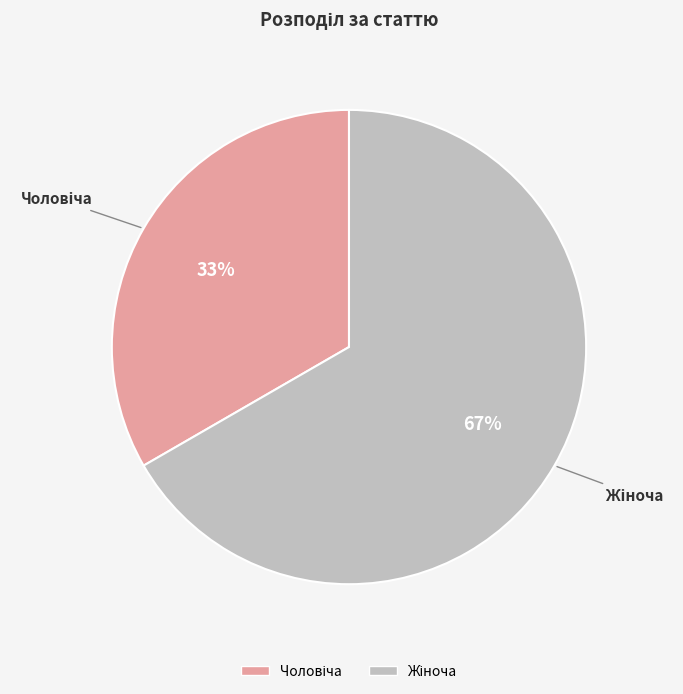

To the nearest percent, what is the average slice percentage?

50%